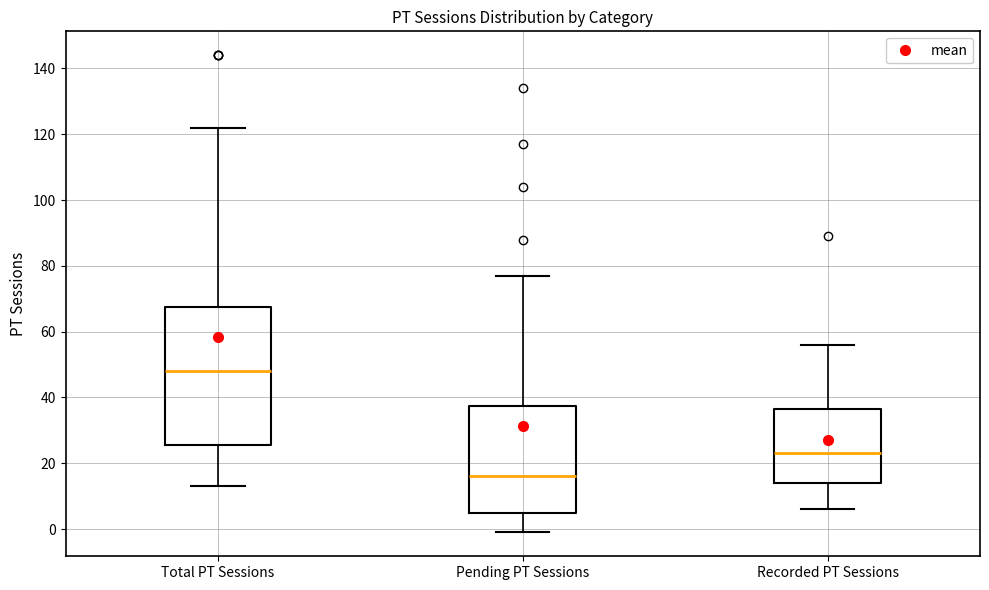

Where is the upper edge of the box for Pending PT Sessions on the y-axis? The values are not printed on the chart, so give them approximately, as read against the axis.

38